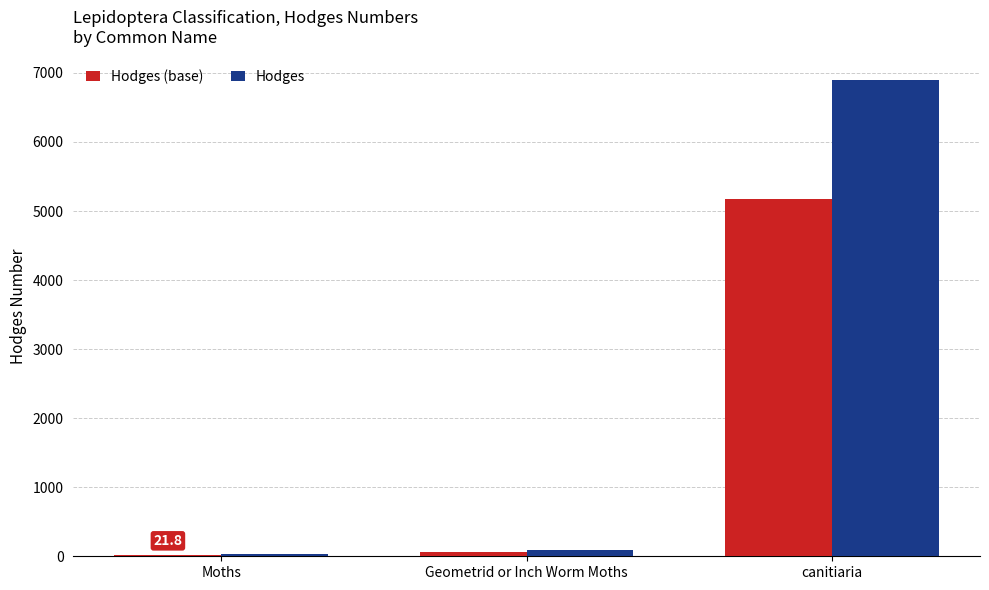

What is the average value of the Hodges (base) series?

1753.3